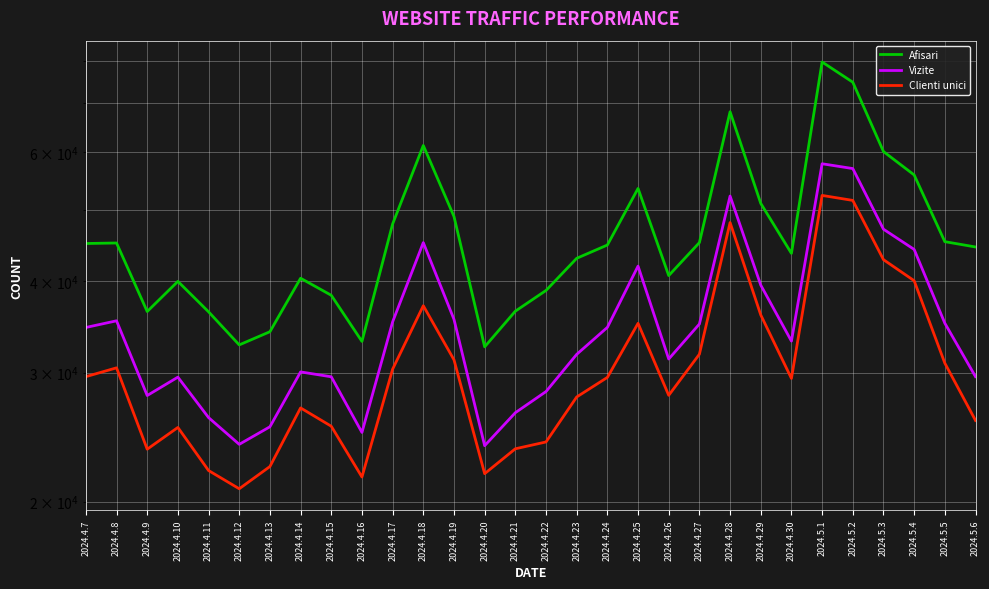

At which label does Afisari reach its peak?

2024.5.1